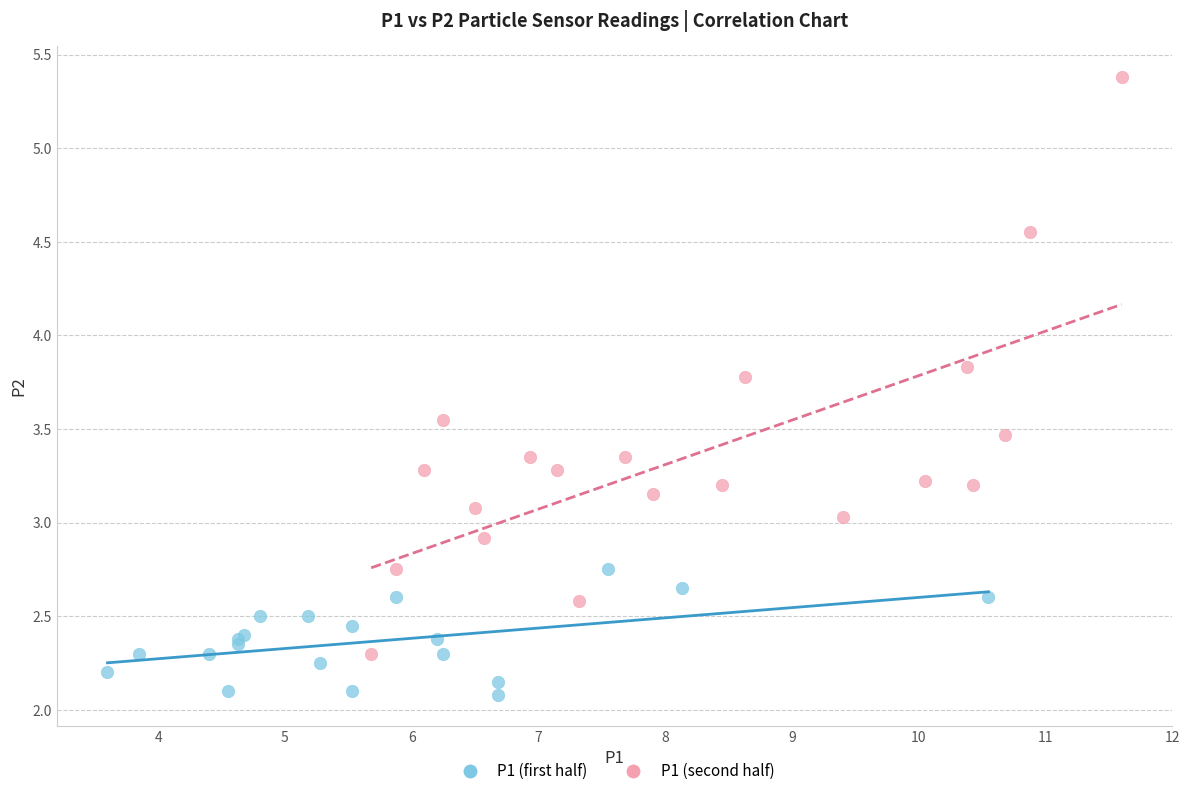

Which series has the widest spread of Y values?

P1 (second half)